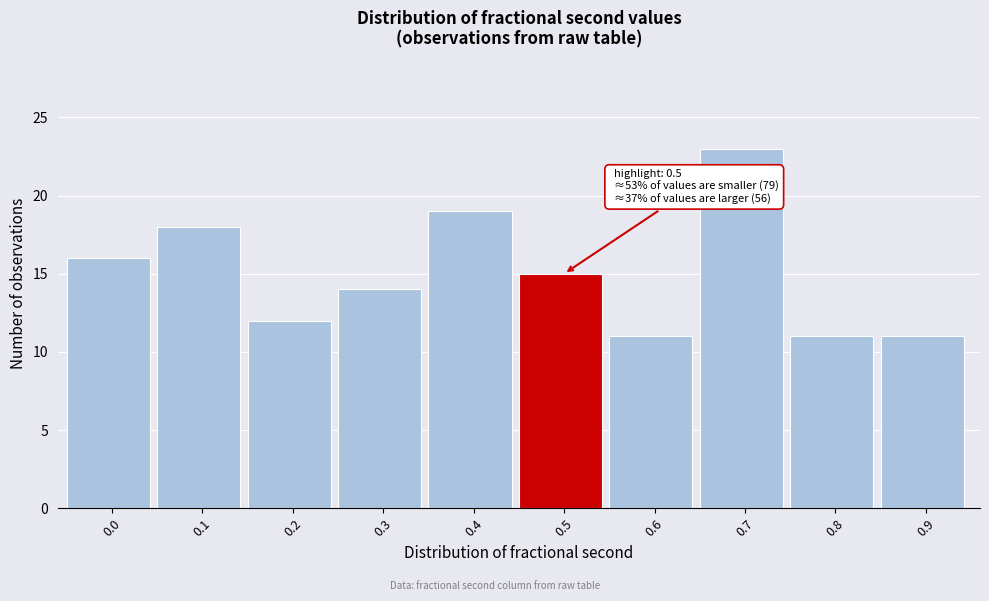

Reading right to left, transcribe all the data shown in this chart.

11	11	23	11	15	19	14	12	18	16